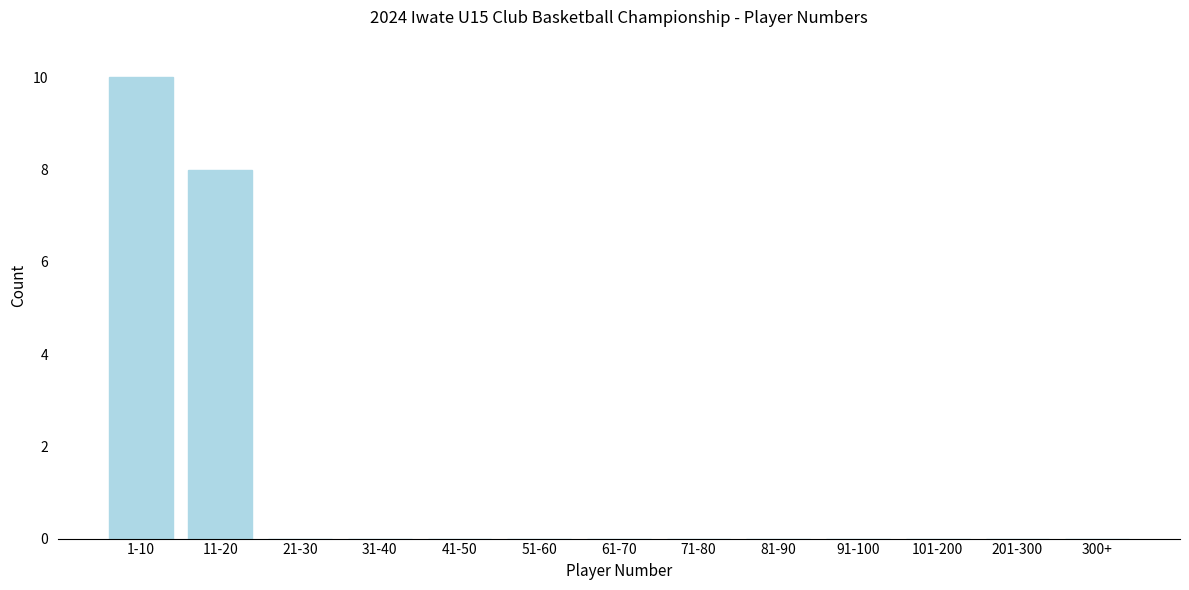

Reading left to right, extract all data points from this chart.

1-10=10	11-20=8	21-30=0	31-40=0	41-50=0	51-60=0	61-70=0	71-80=0	81-90=0	91-100=0	101-200=0	201-300=0	300+=0